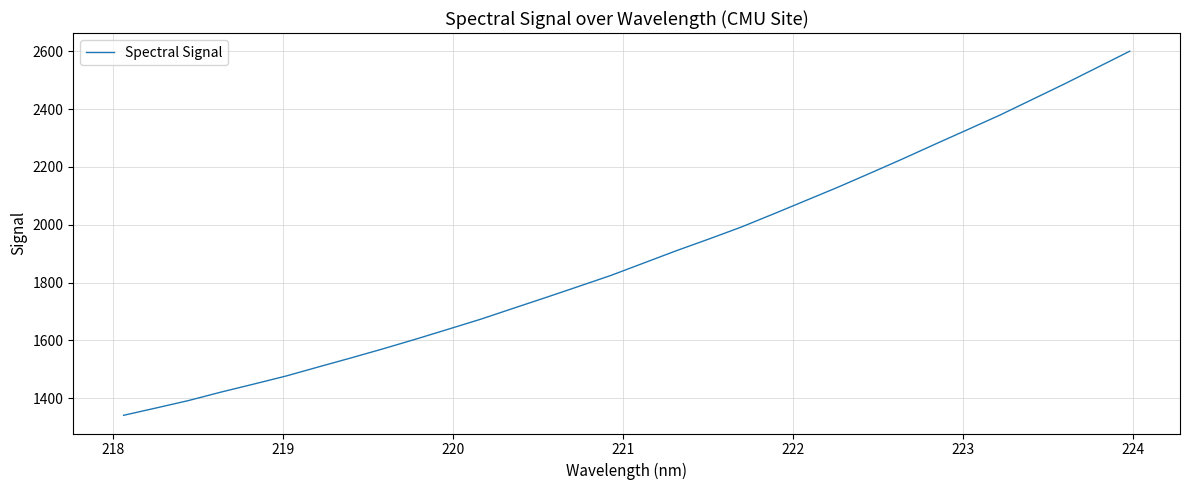

Does the chart have visible grid lines?

Yes